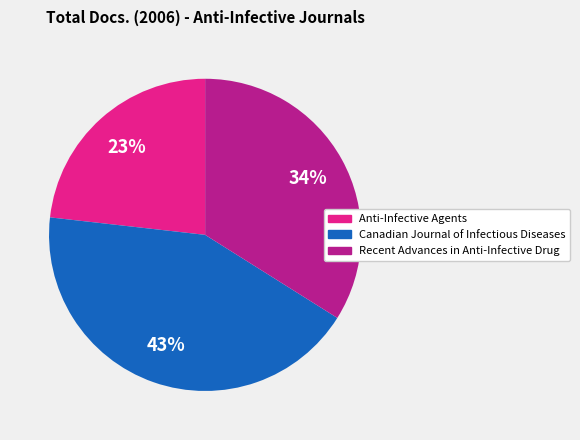

Combined, do Canadian Journal of Infectious Diseases and Recent Advances in Anti-Infective Drug account for over 50%?

Yes